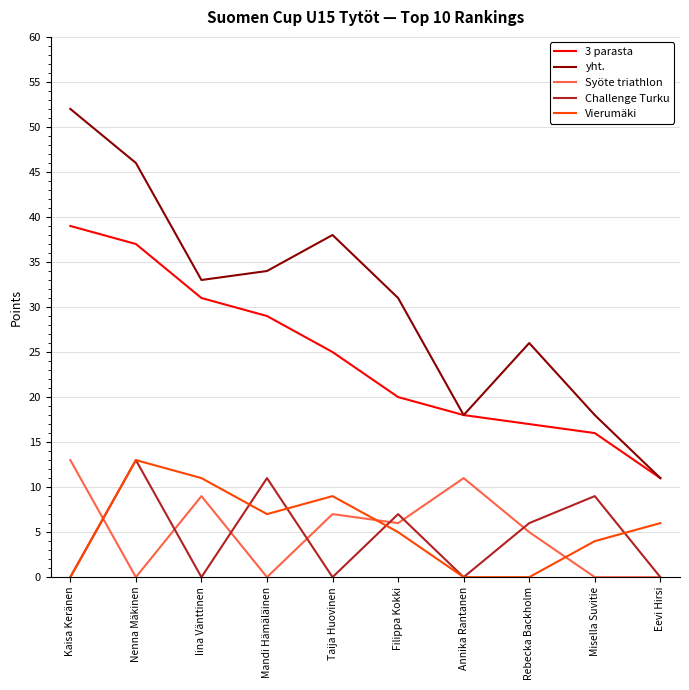

Does the chart display data point markers on the line(s)?

No